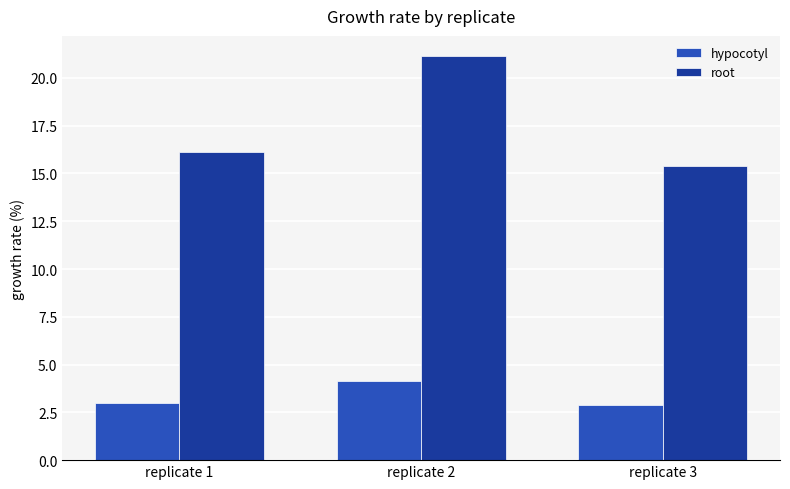

True or false: hypocotyl has a value of 4.1 at replicate 2.

True